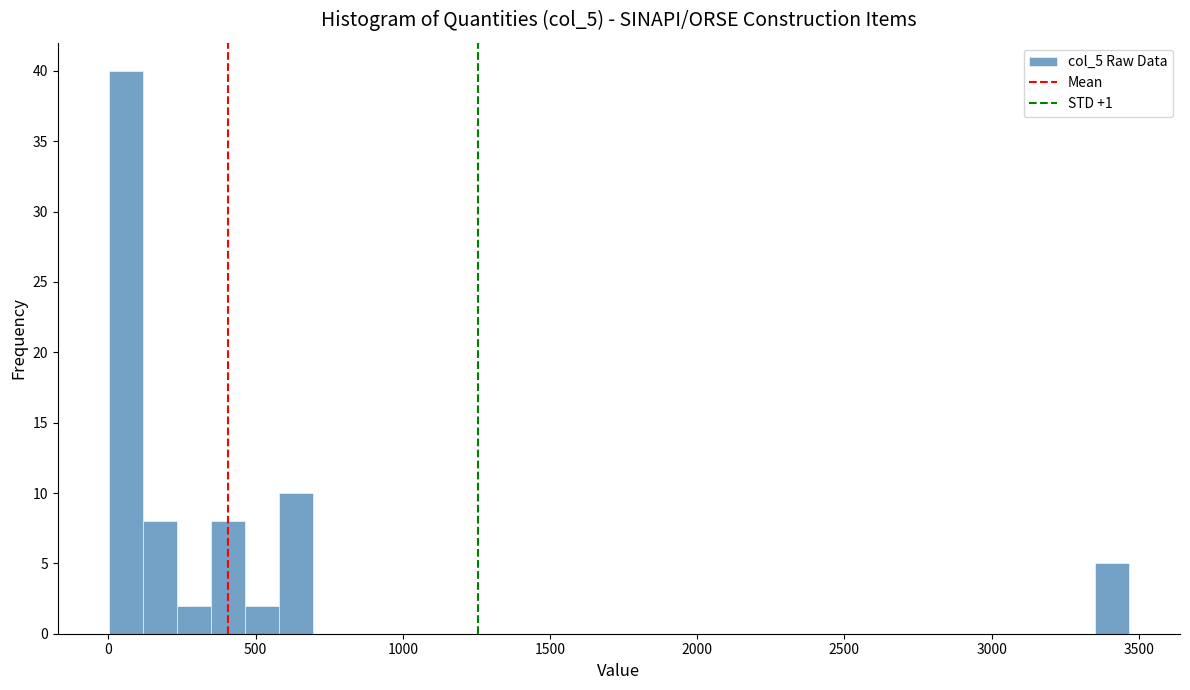

Read against the x-axis, roughly where is the centre of the tallest bar?

50